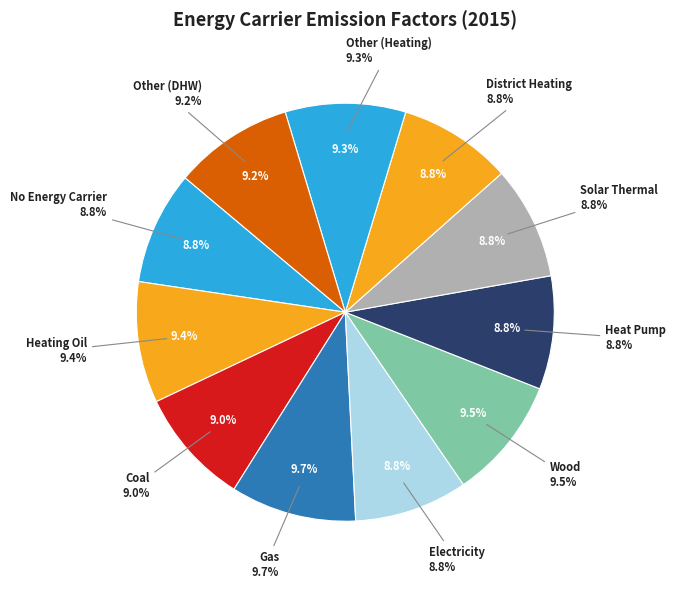

Do Other (Heating) and Solar Thermal together represent more than half of the pie?

No